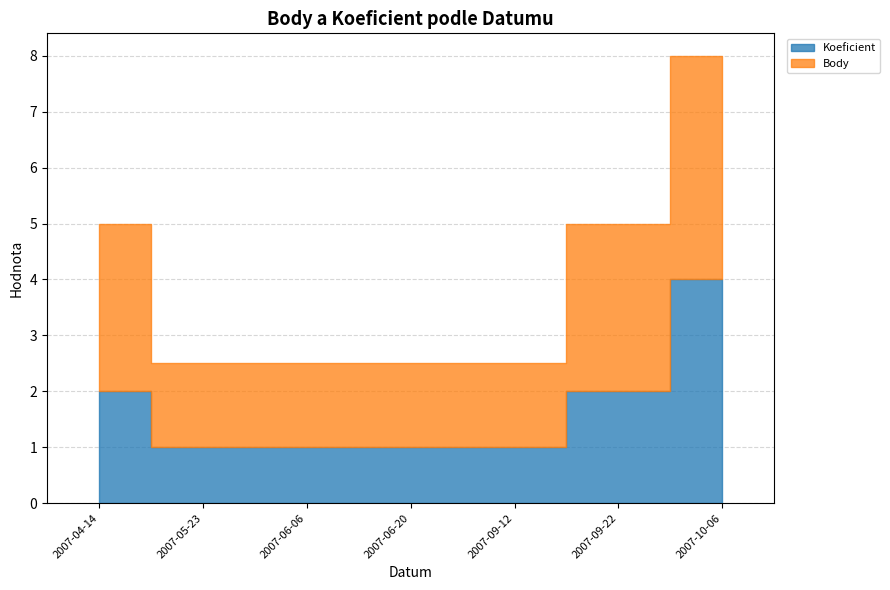

True or false: Body and Koeficient cross at least once.

False